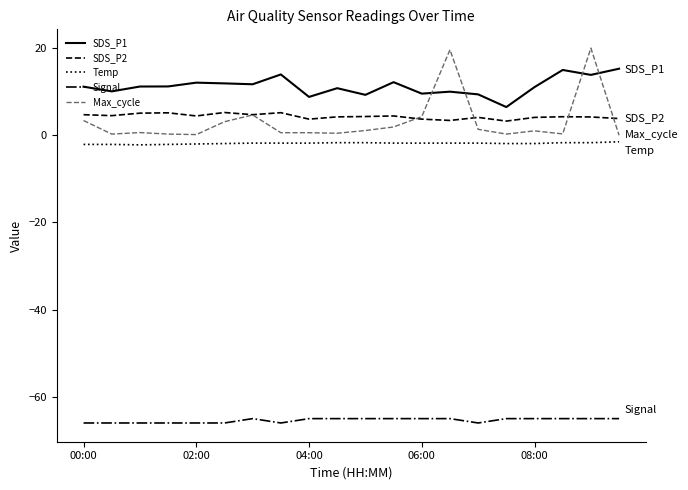

True or false: Signal and SDS_P1 intersect in this chart.

False